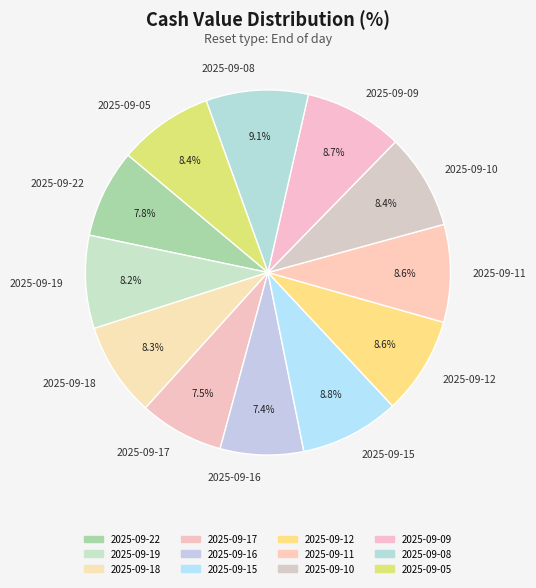

Is there any slice that represents more than half of the pie?

No